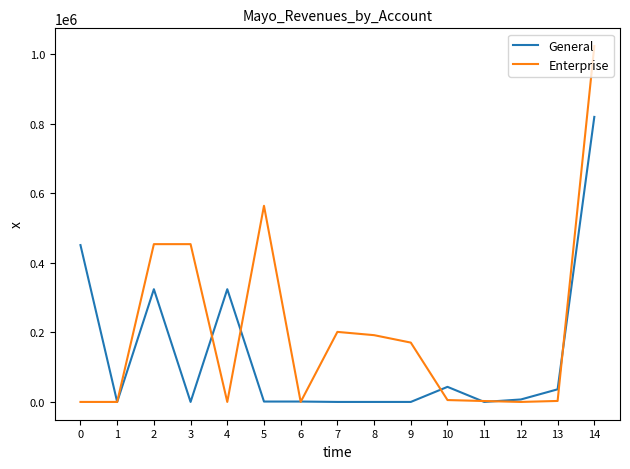

What are all the series names shown in the legend?

General, Enterprise